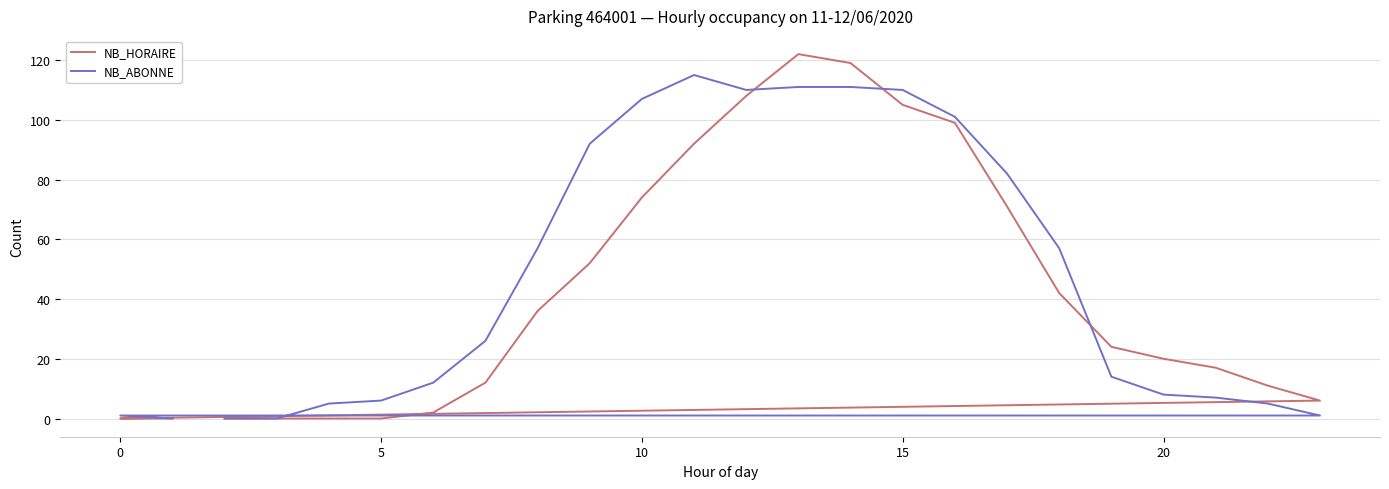

What is the maximum value shown in the chart?

122